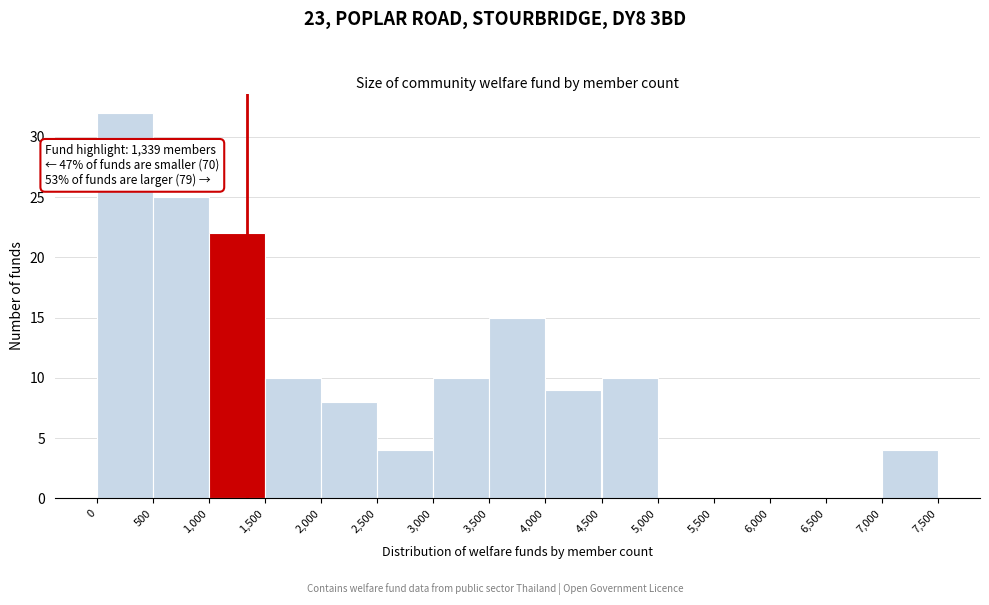

Which range on the x-axis has the tallest bar?

0 to 500